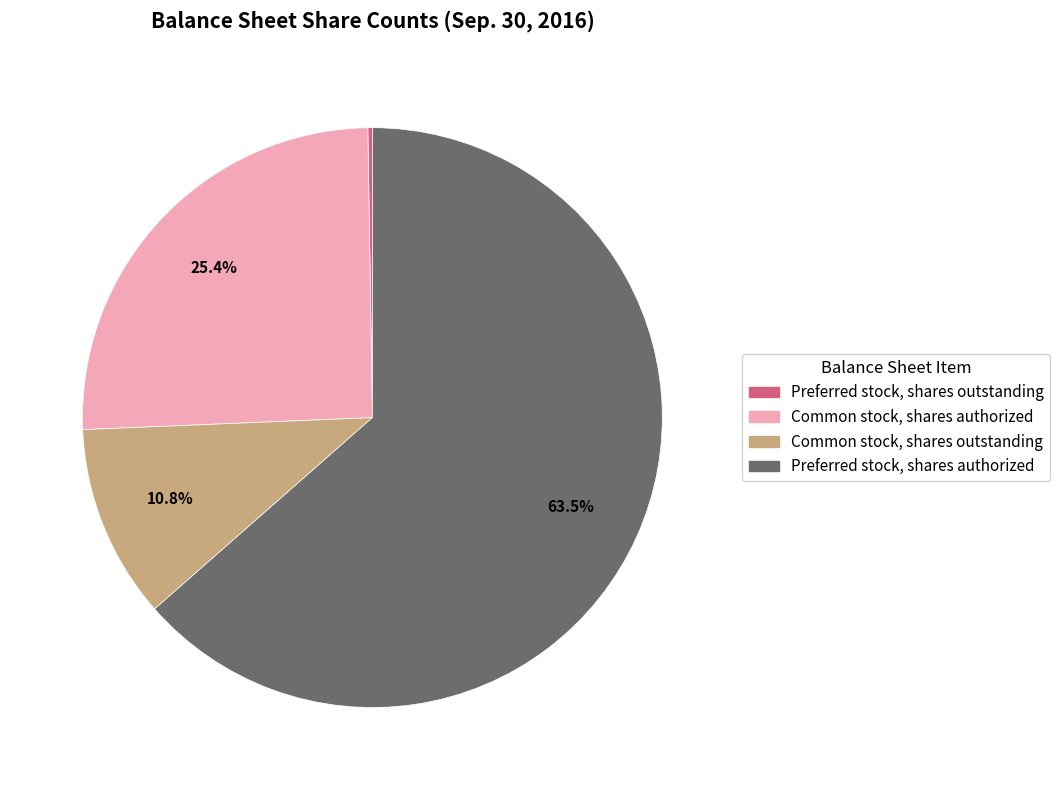

Which slice is the largest?

Preferred stock, shares authorized